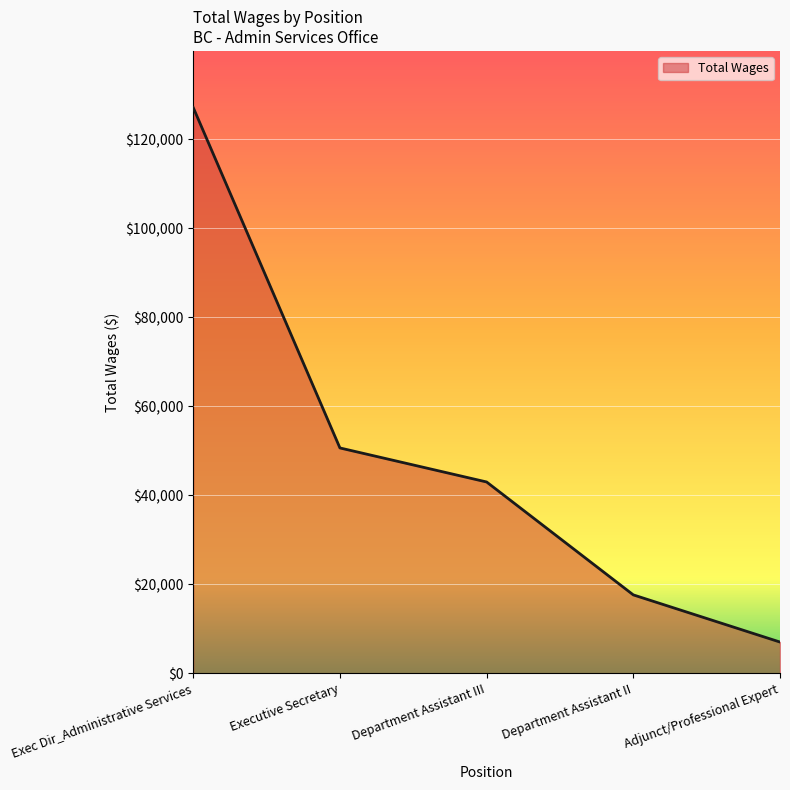

How many categories are shown in the chart?

5